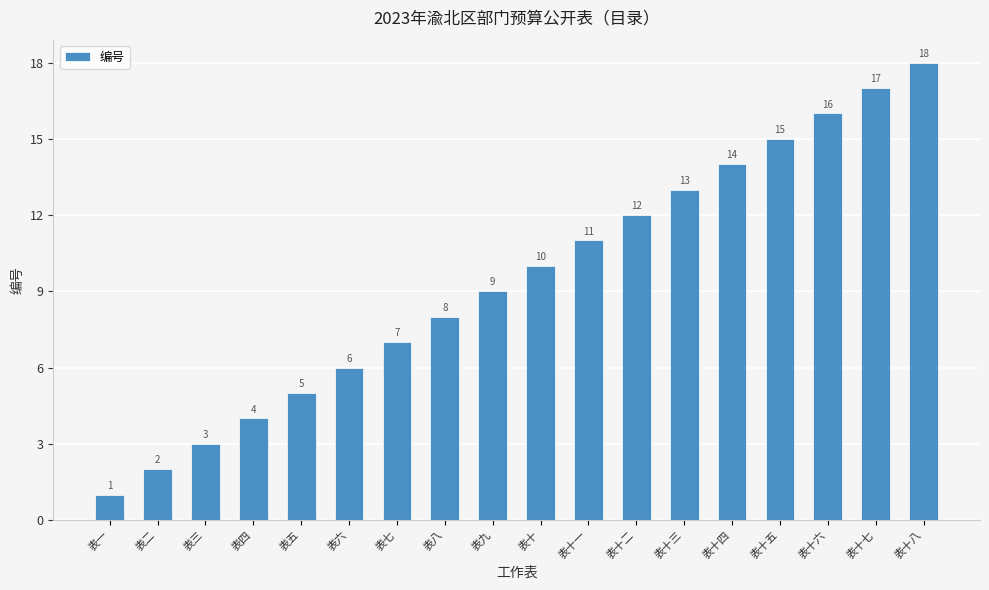

Reading left to right, list all the values displayed in this chart.

1	2	3	4	5	6	7	8	9	10	11	12	13	14	15	16	17	18